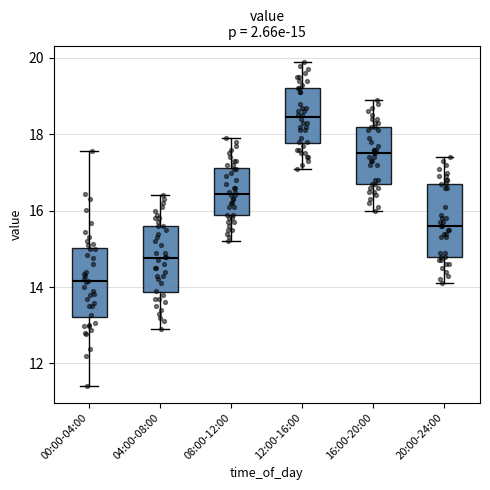

Which box has the highest median line?

12:00-16:00